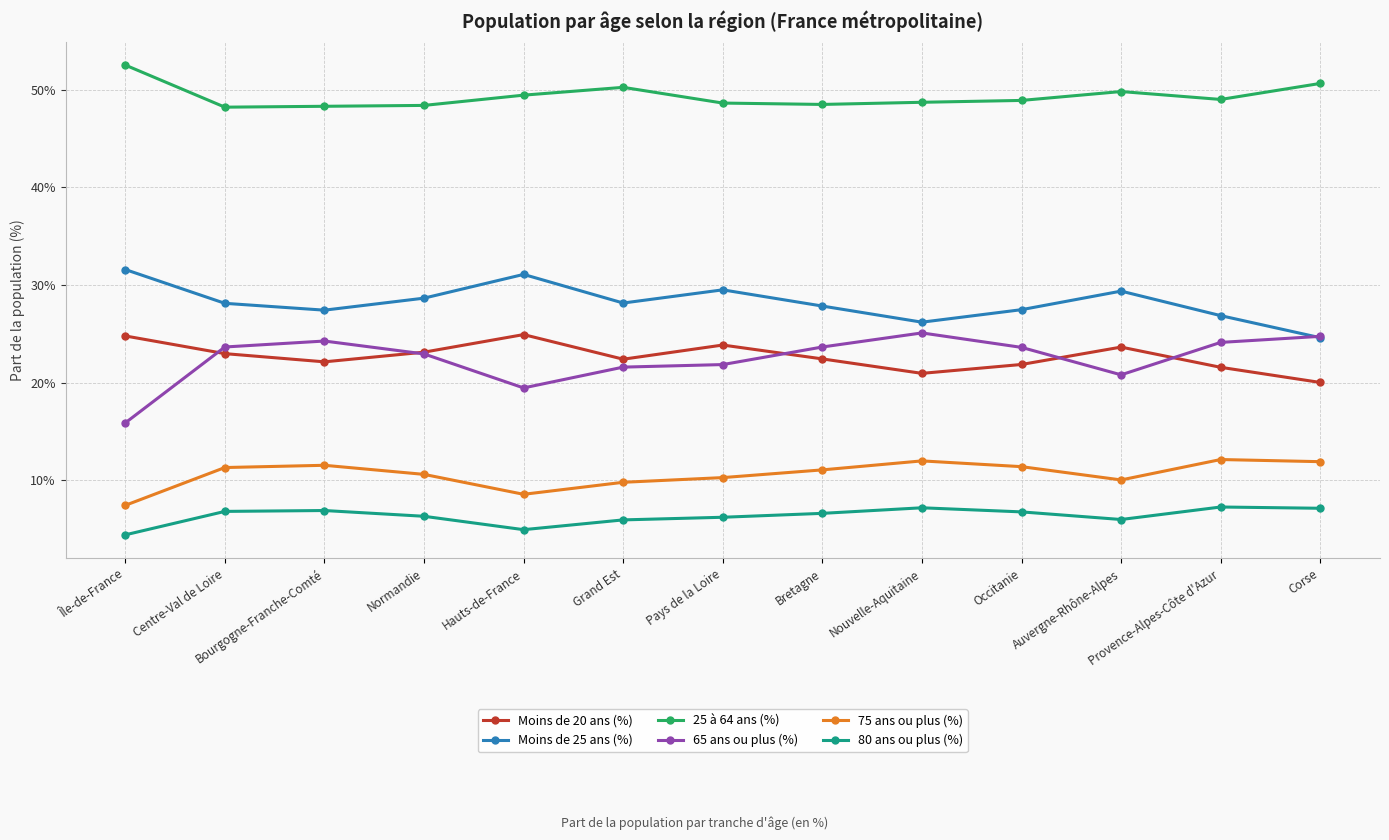

Which series has the largest total across all categories?

25 à 64 ans (%)